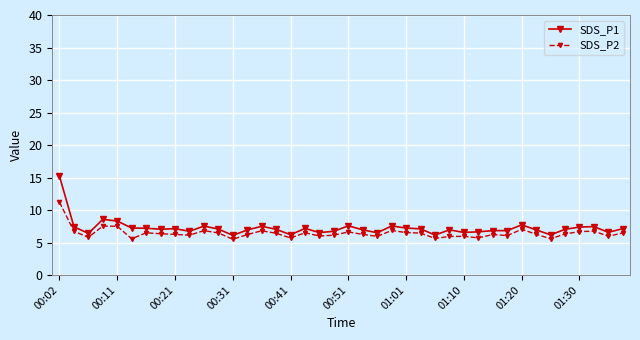

Rank the series by their maximum value, from highest to lowest.

SDS_P1, SDS_P2